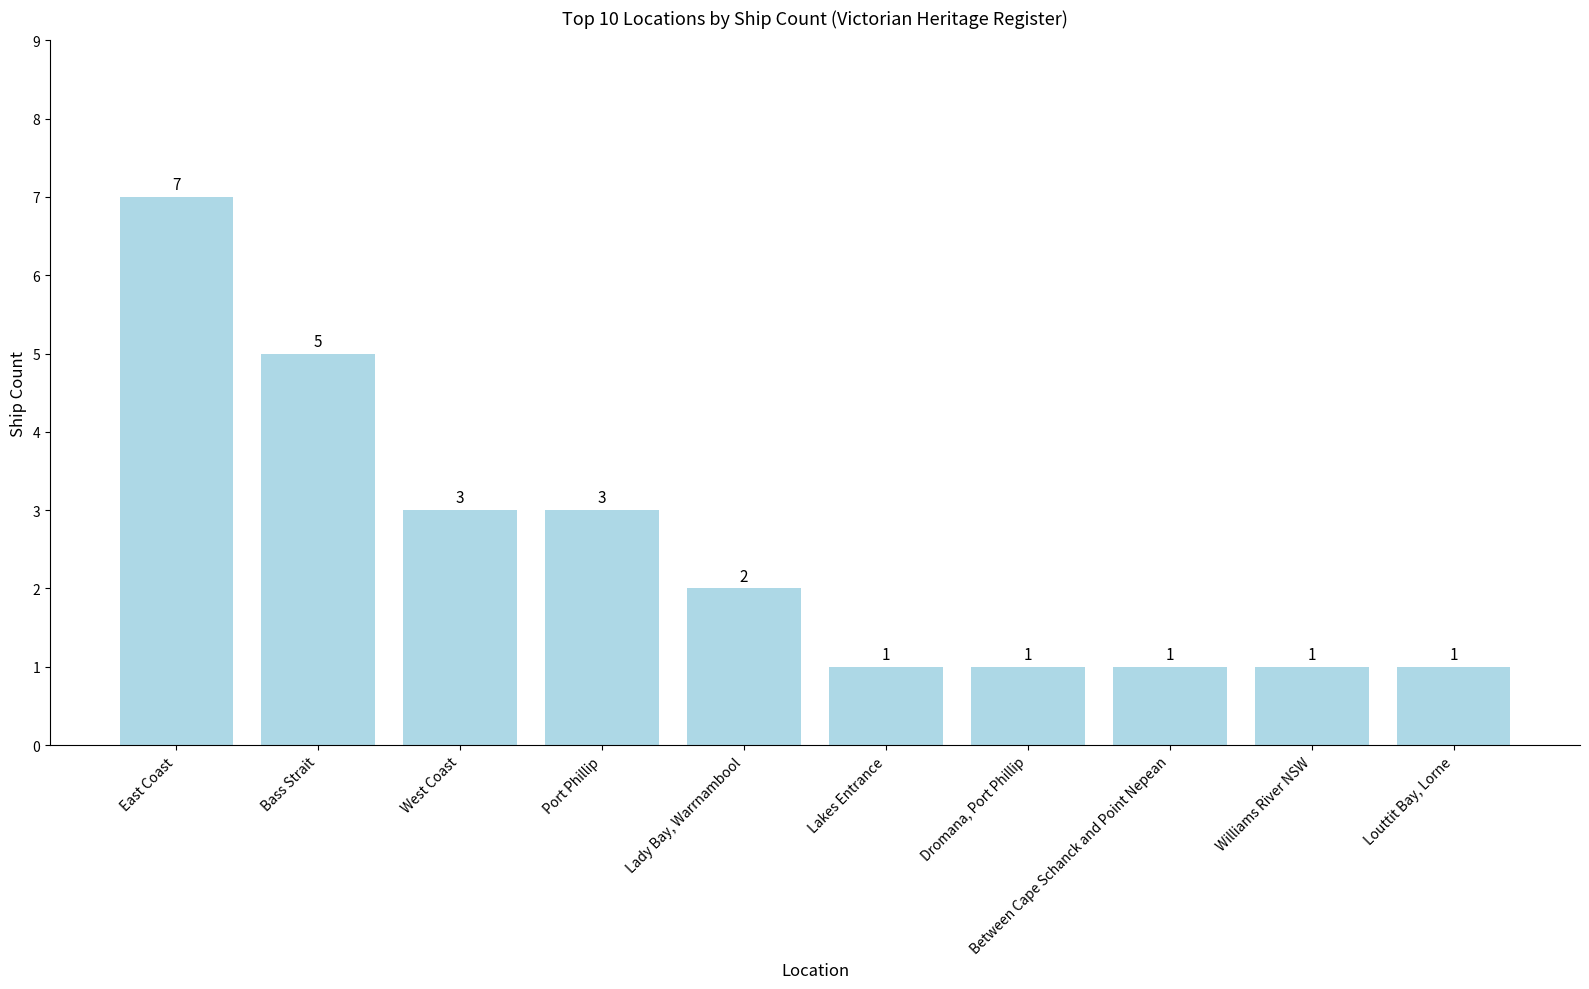

What is the difference between the second highest and second lowest values?

4